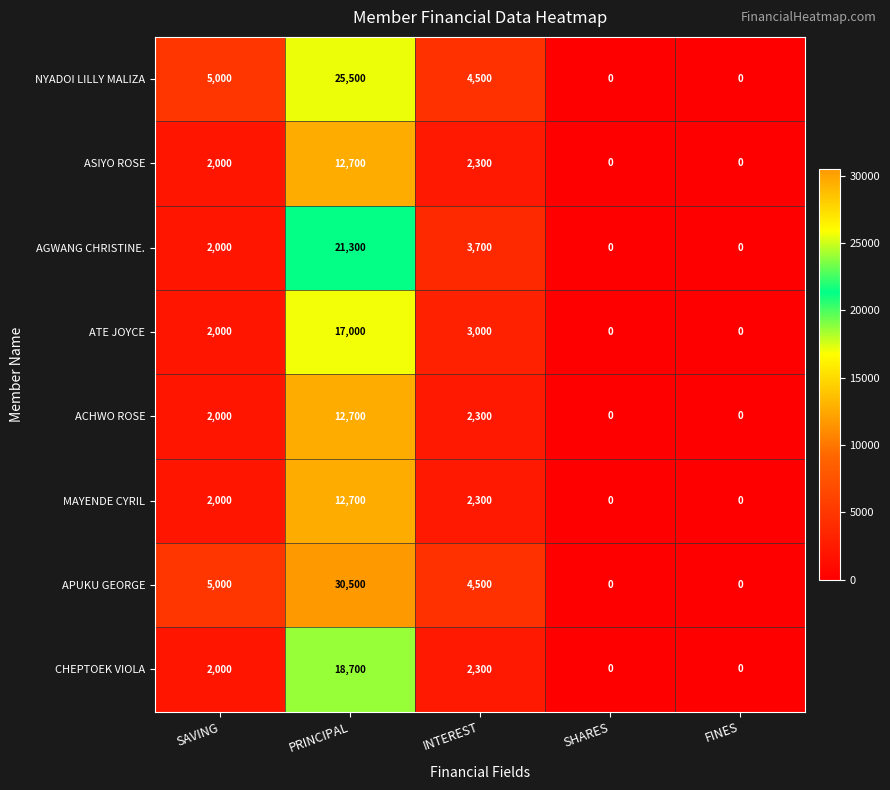

What is the greatest value displayed?

30500